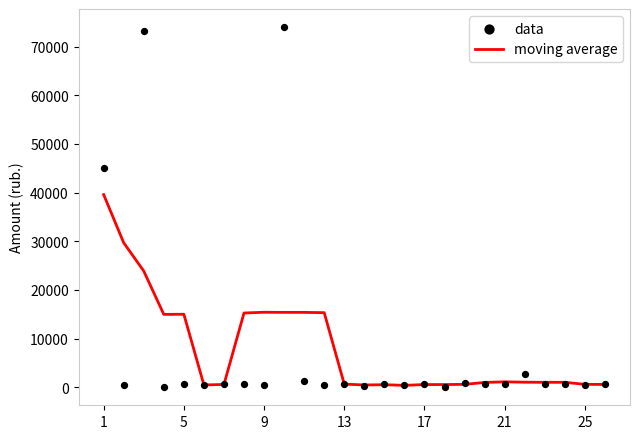

Which series has the largest total across all categories?

moving average